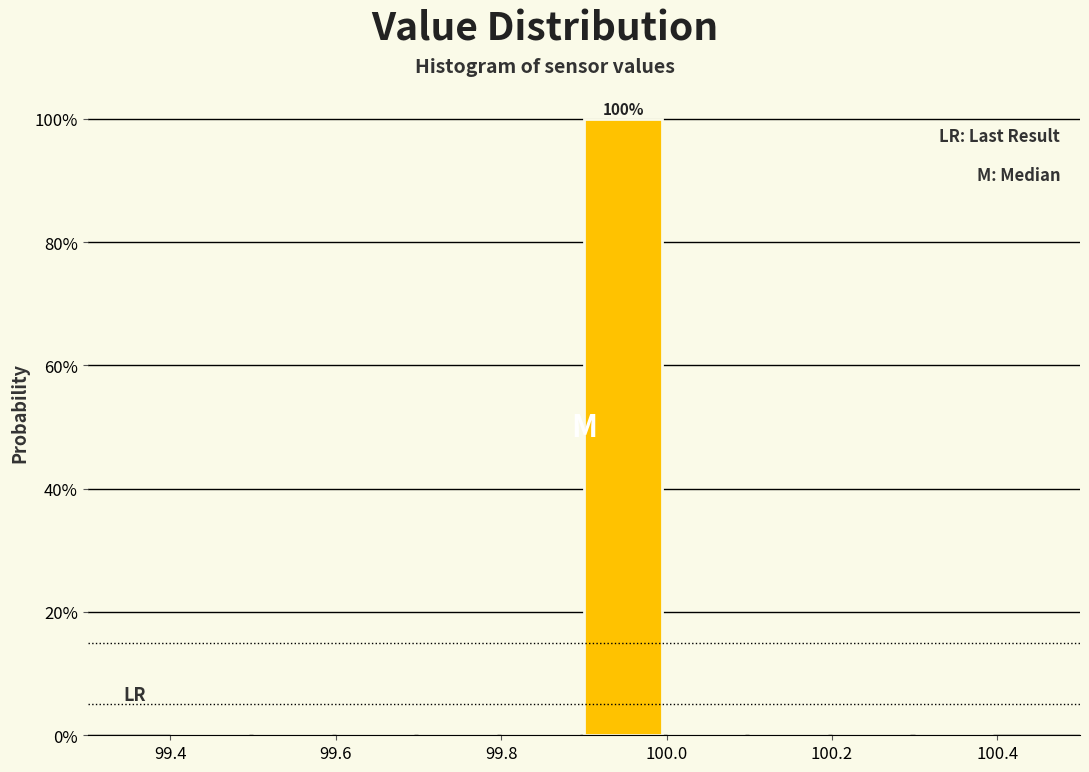

Which range on the x-axis has the tallest bar?

99.9 to 100.0